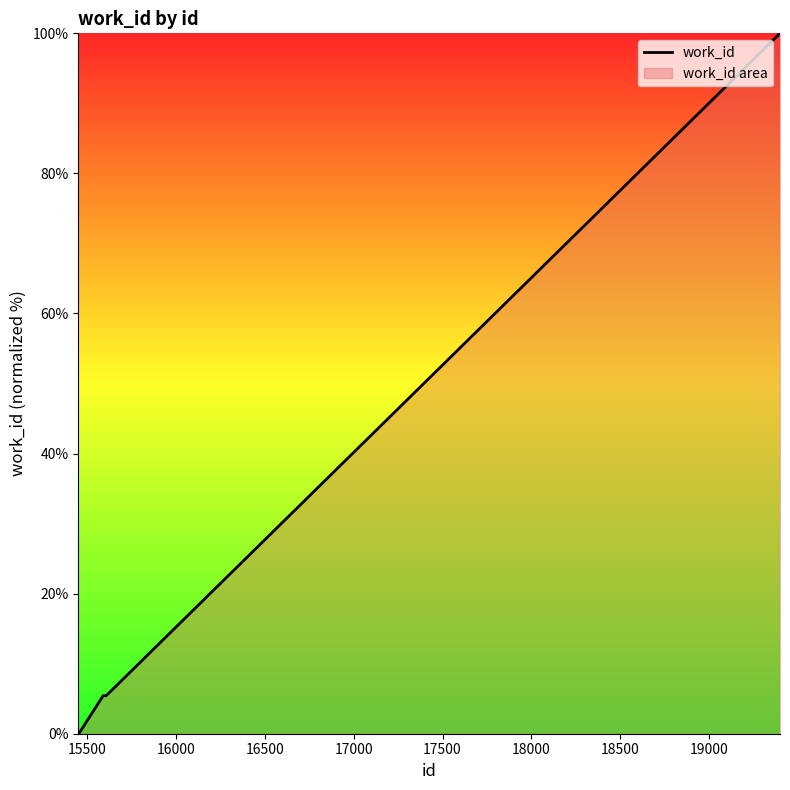

True or false: the data has more than 1 interior local peaks.

False